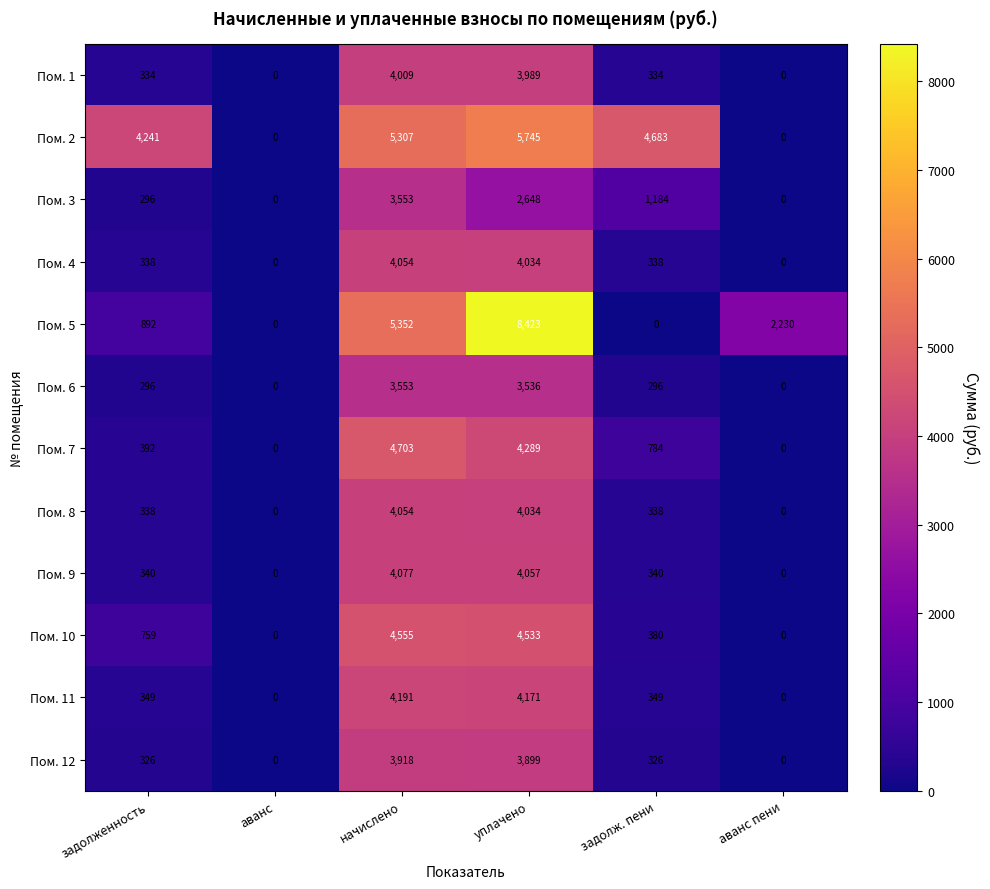

Which series has the largest range (max minus min)?

Пом. 5